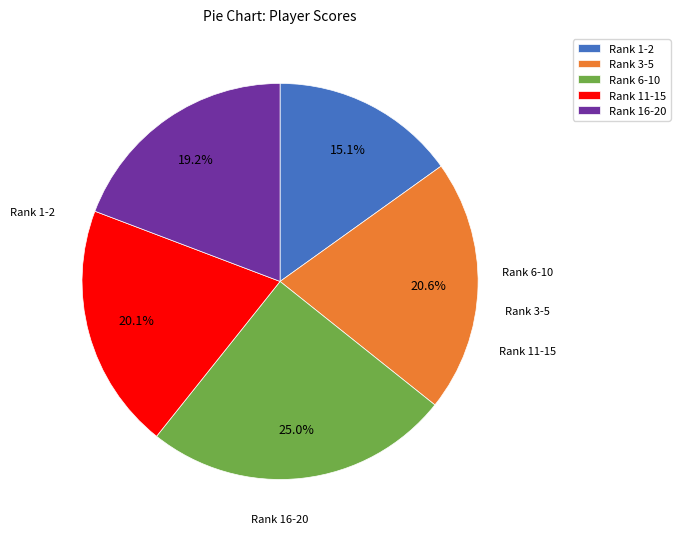

What percentage do Rank 1-2 and Rank 3-5 together represent?

35.7%